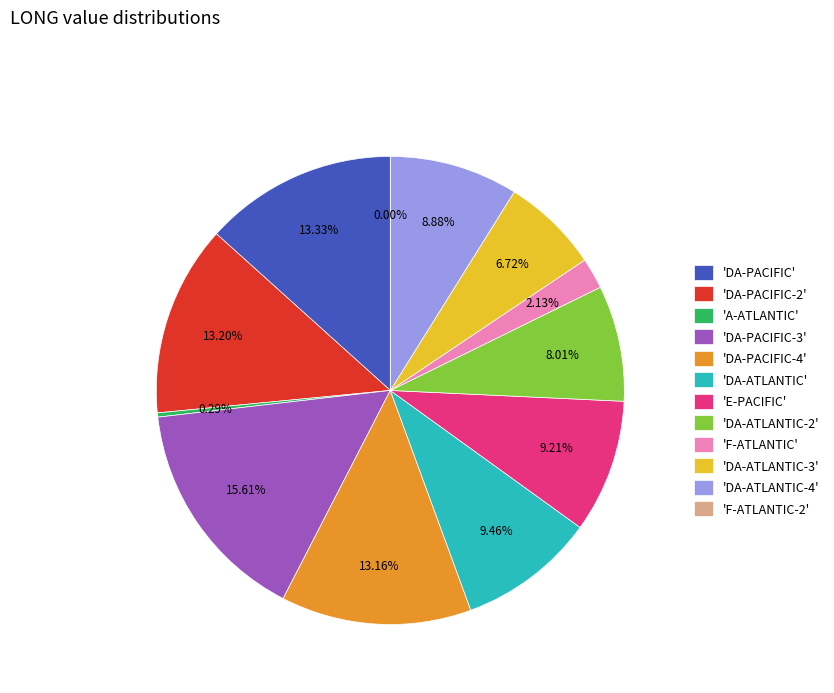

The DA-PACIFIC-3 slice represents 16% of the pie. True or false?

True